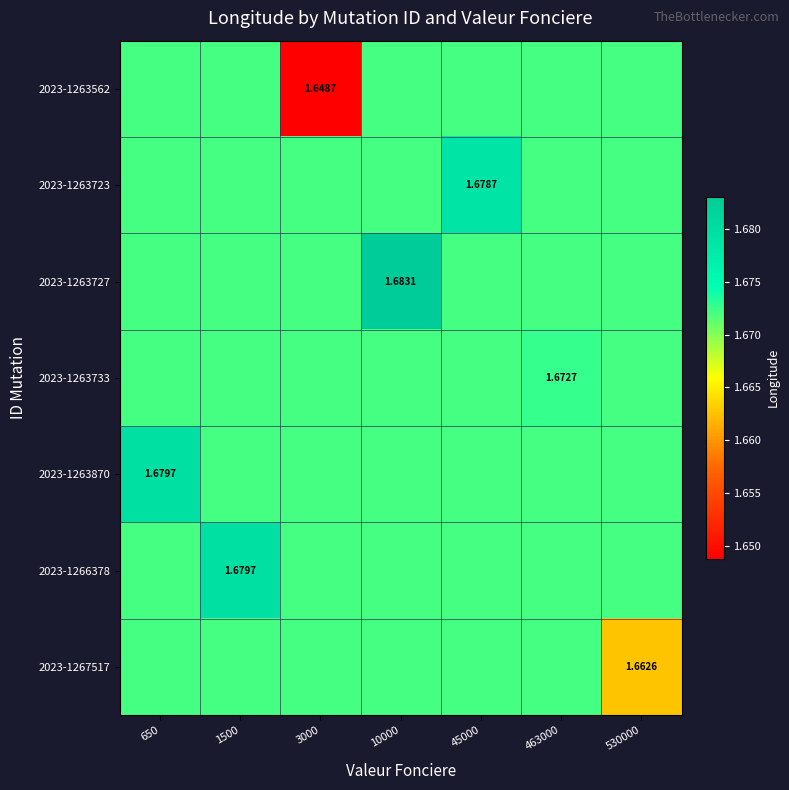

What is the lowest value of the 2023-1266378 series?

1.7